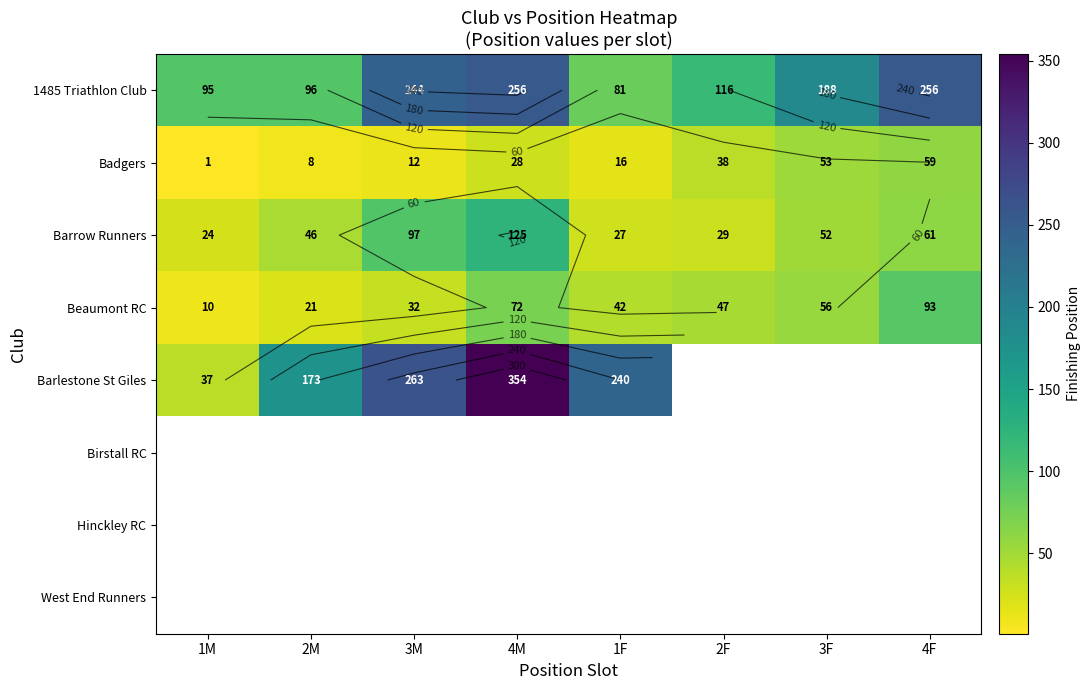

Which series changed the most between 4M and 4F?

Barrow Runners